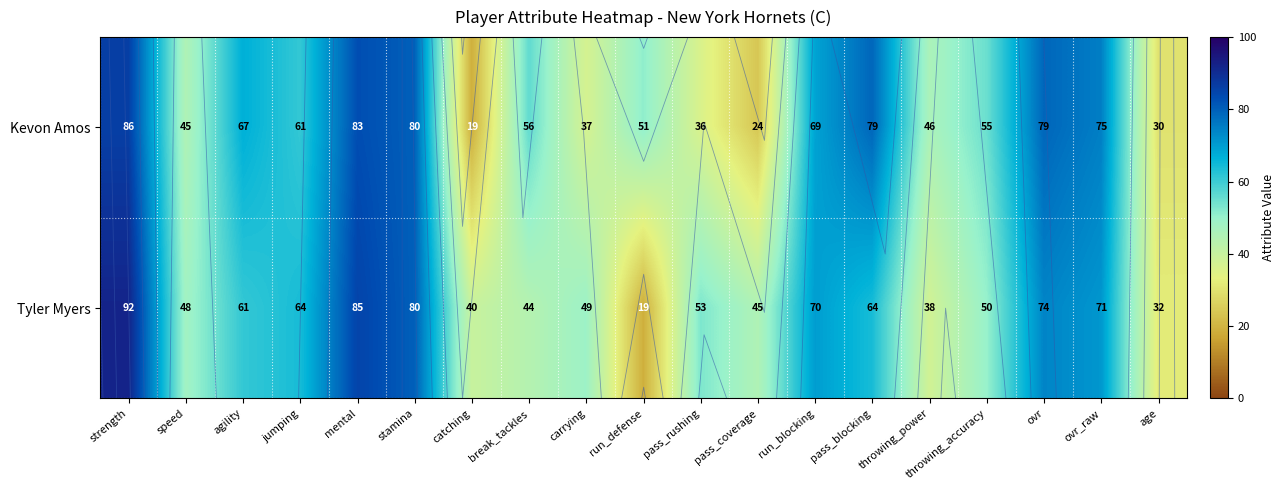

What is the approximate value of Tyler Myers at throwing_accuracy?

50